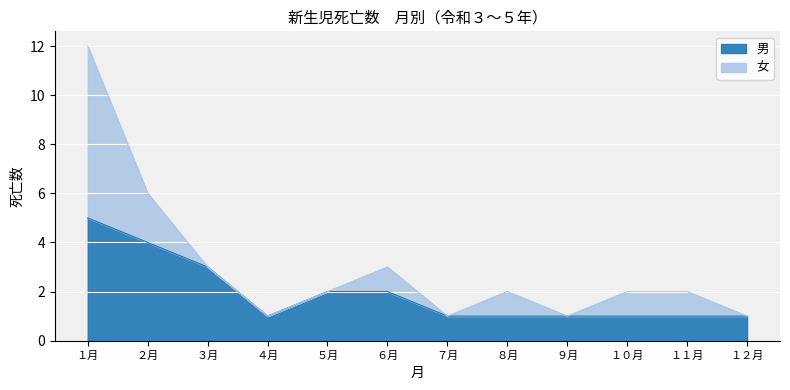

Where is the data nearest to the value 3?

３月